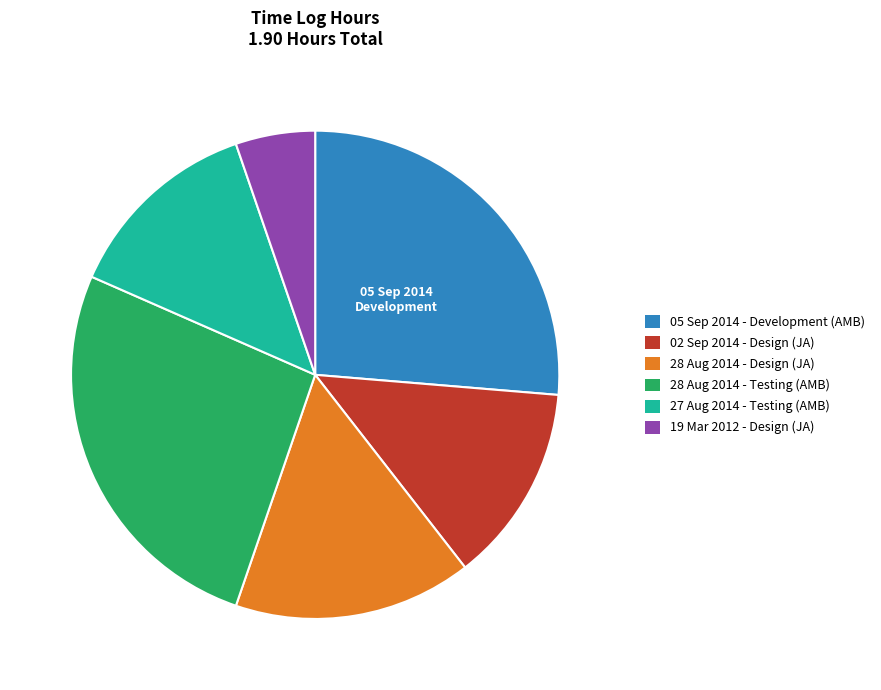

Is it true that 27 Aug 2014 - Testing (AMB) is 6% of the pie?

False